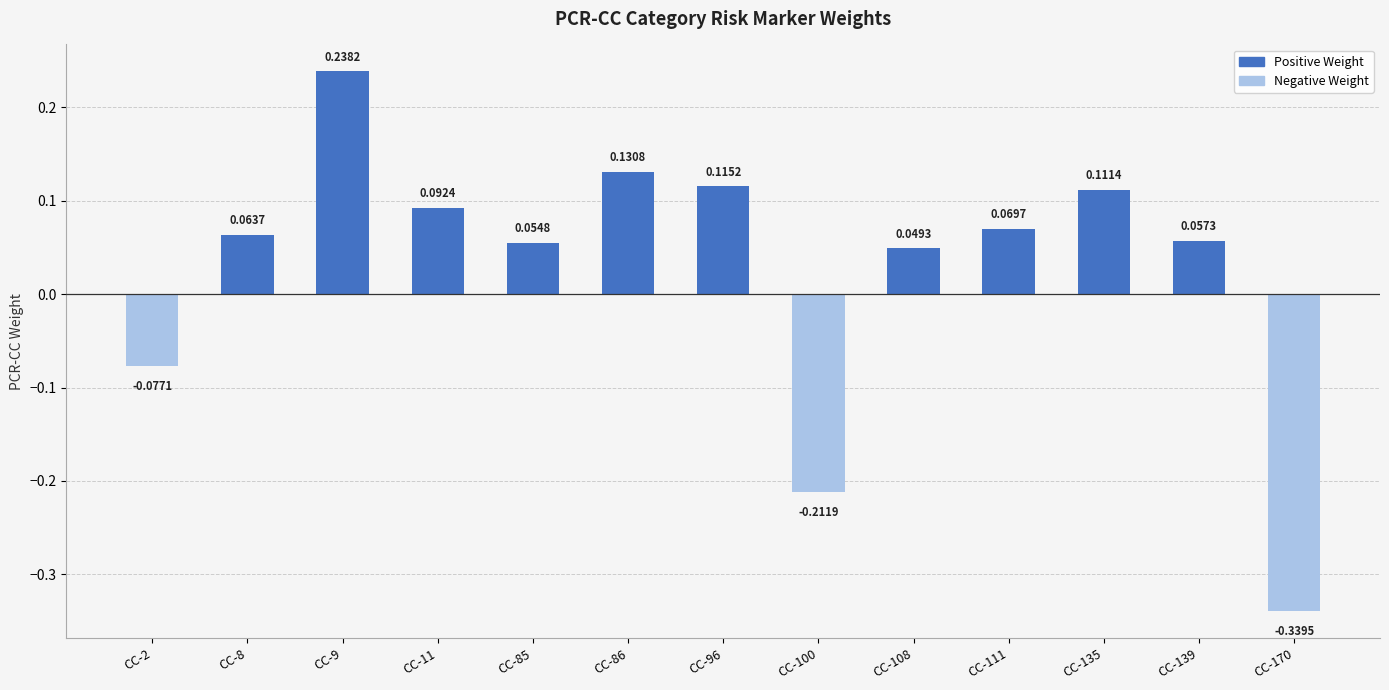

Which label corresponds to the largest value in the chart?

CC-9